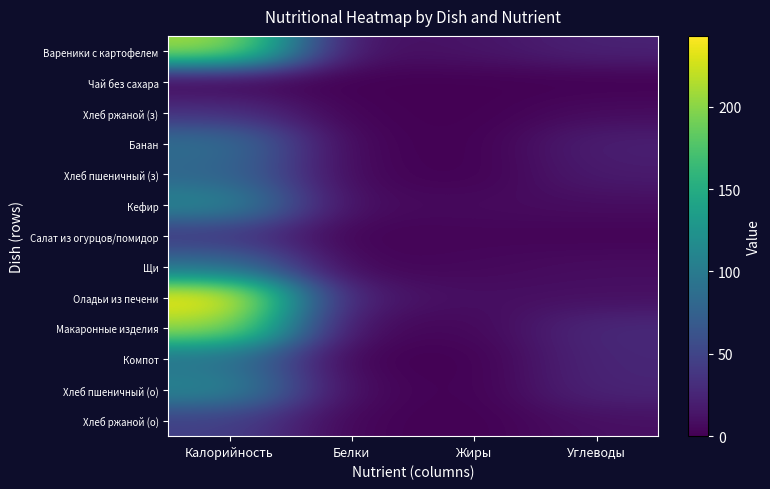

Which label corresponds to the largest value in the chart?

Калорийность